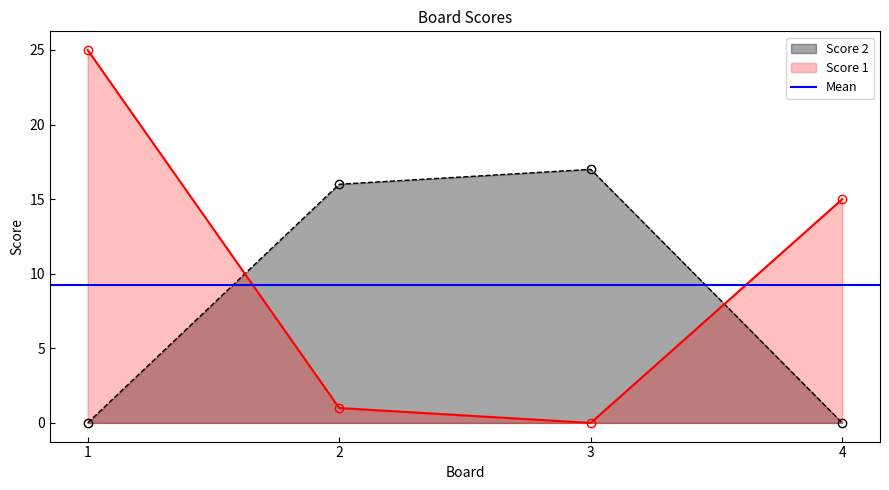

True or false: Score 2 has a value of 0 at 1.

True